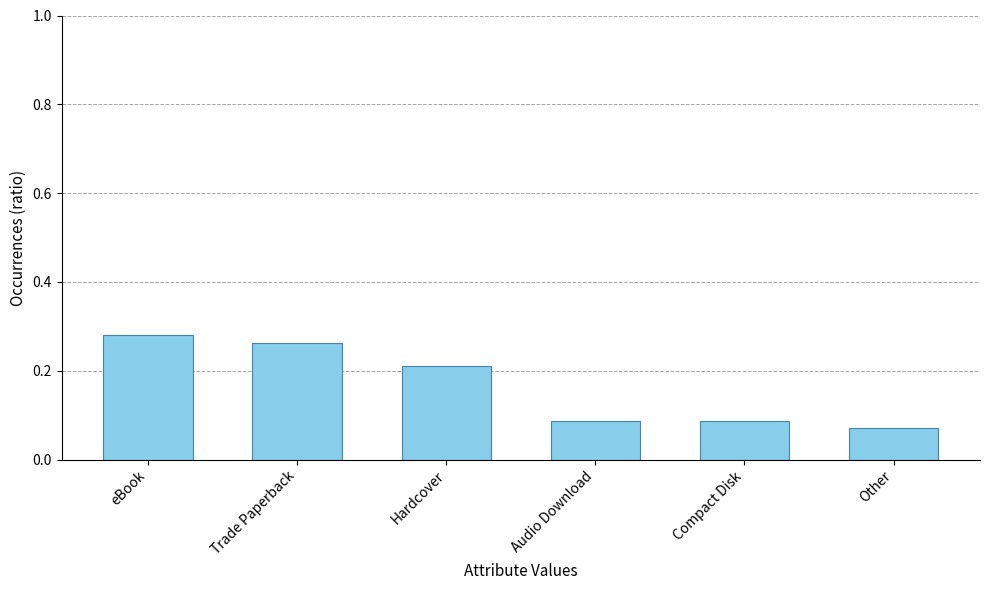

Does the chart contain stacked bars?

No